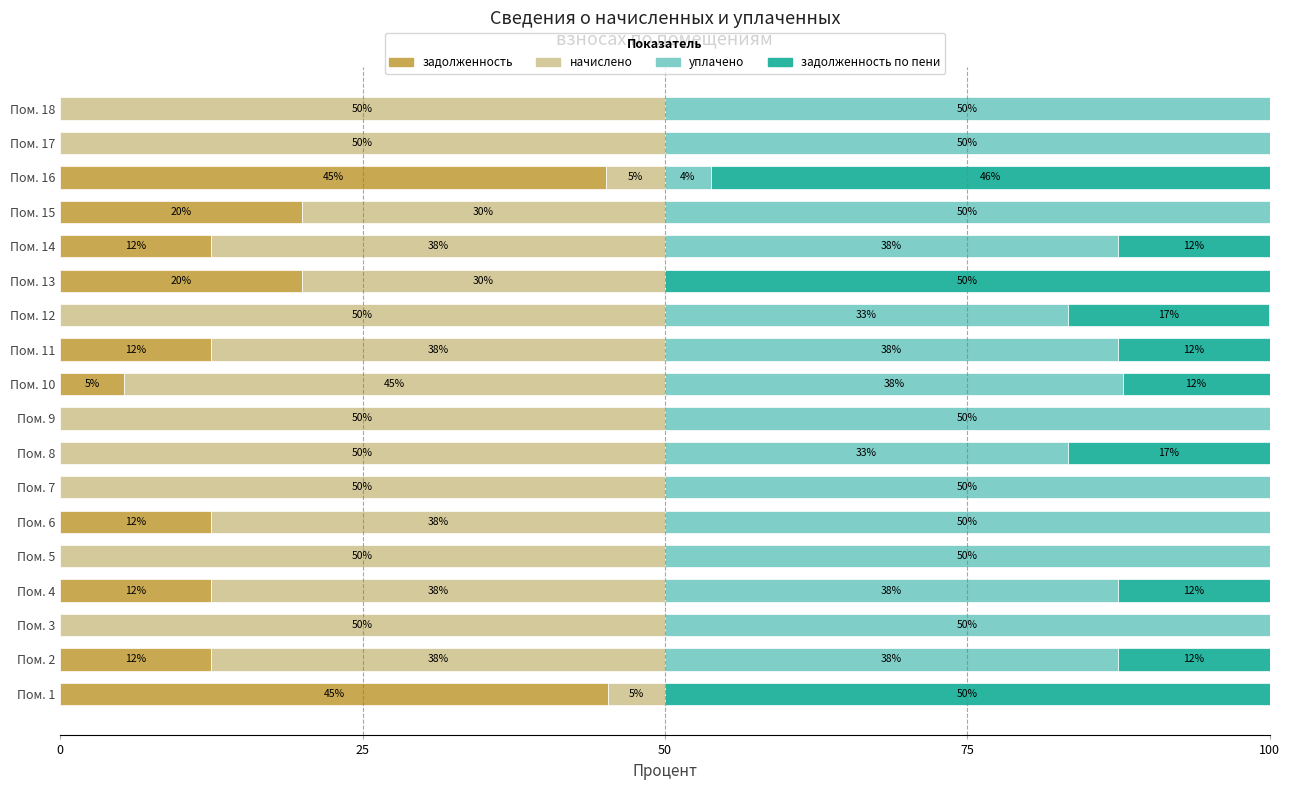

What is the total value across all series at Пом. 17?

100.0